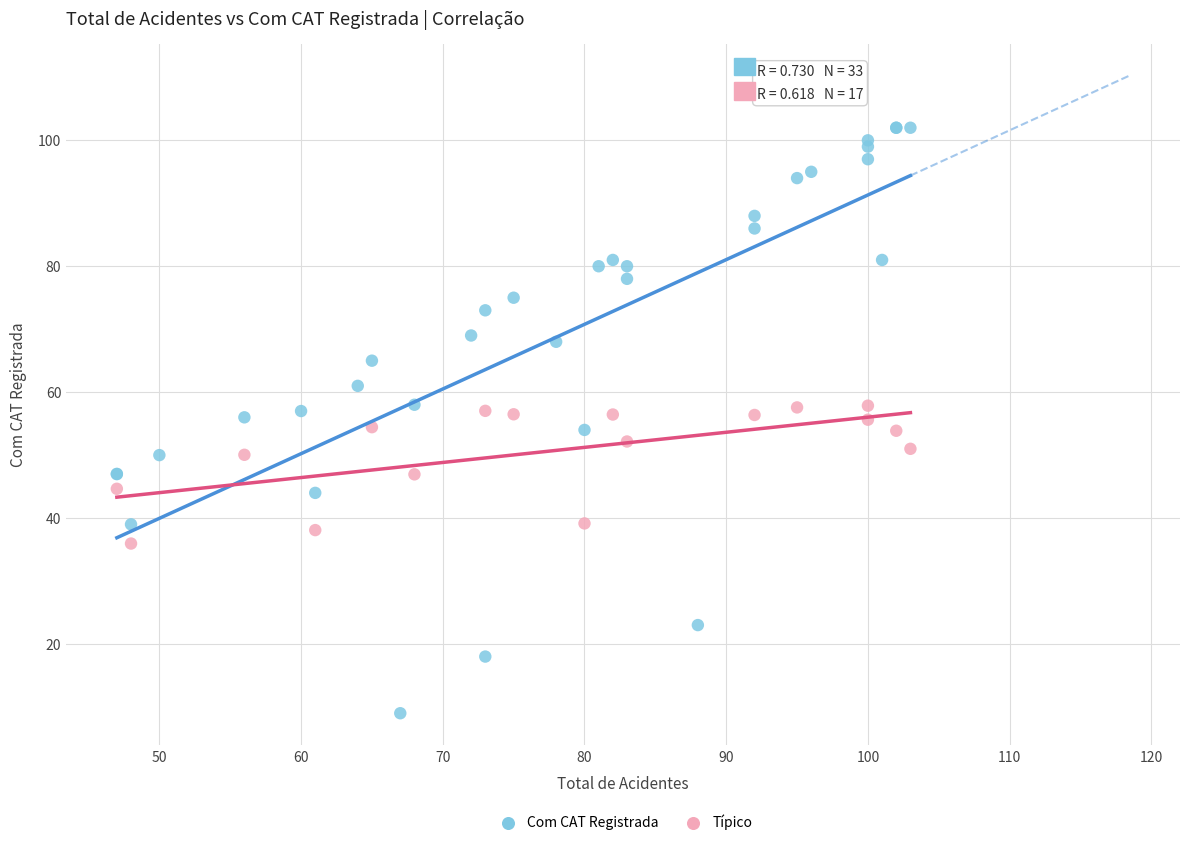

Which series contains the lowest Y value?

Com CAT Registrada